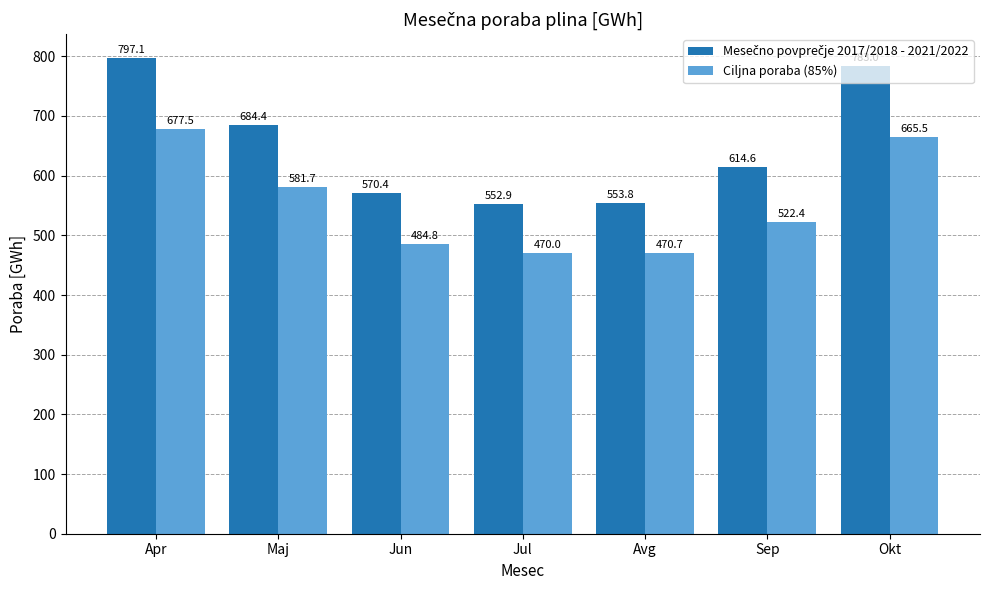

Rank the categories by Ciljna poraba (85%) value from lowest to highest.

Jul, Avg, Jun, Sep, Maj, Okt, Apr